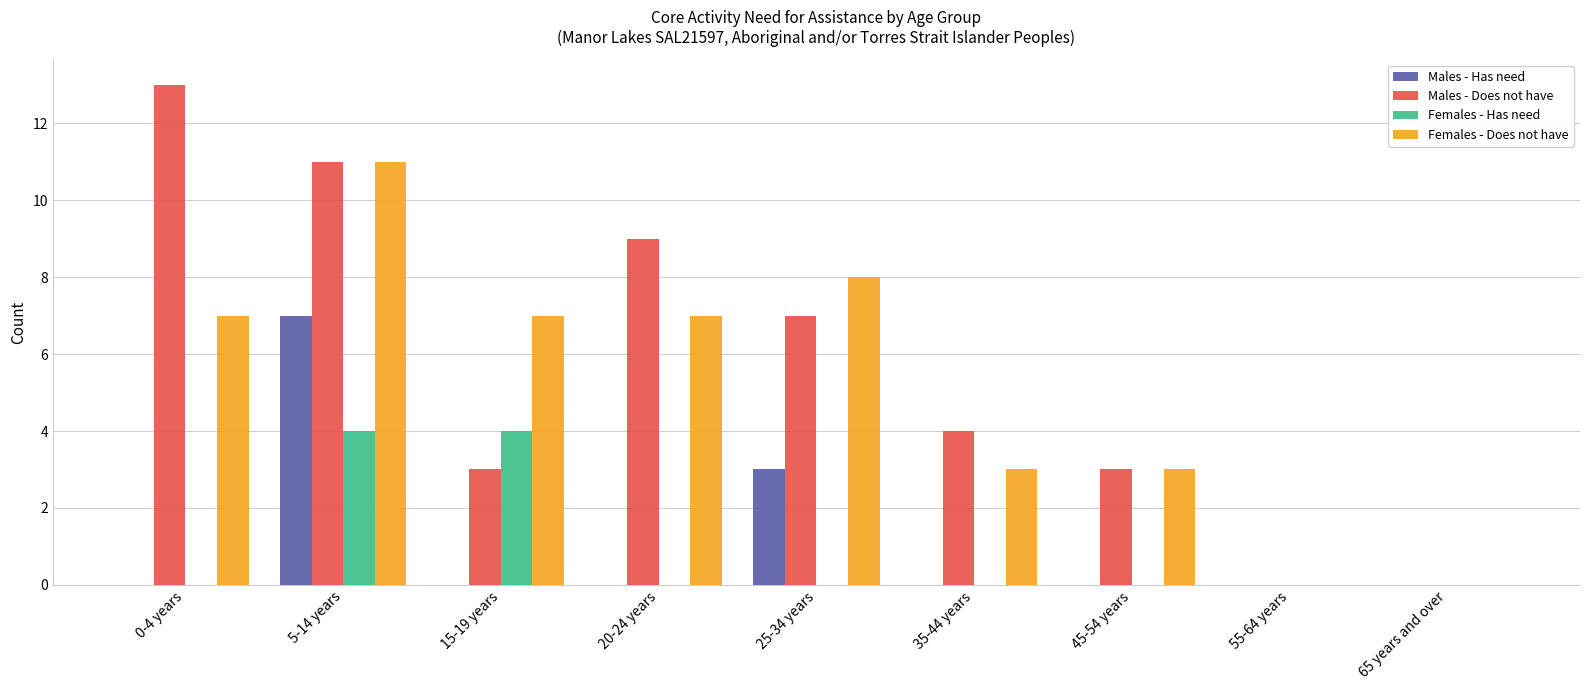

At which category is the sum across all series the highest?

5-14 years